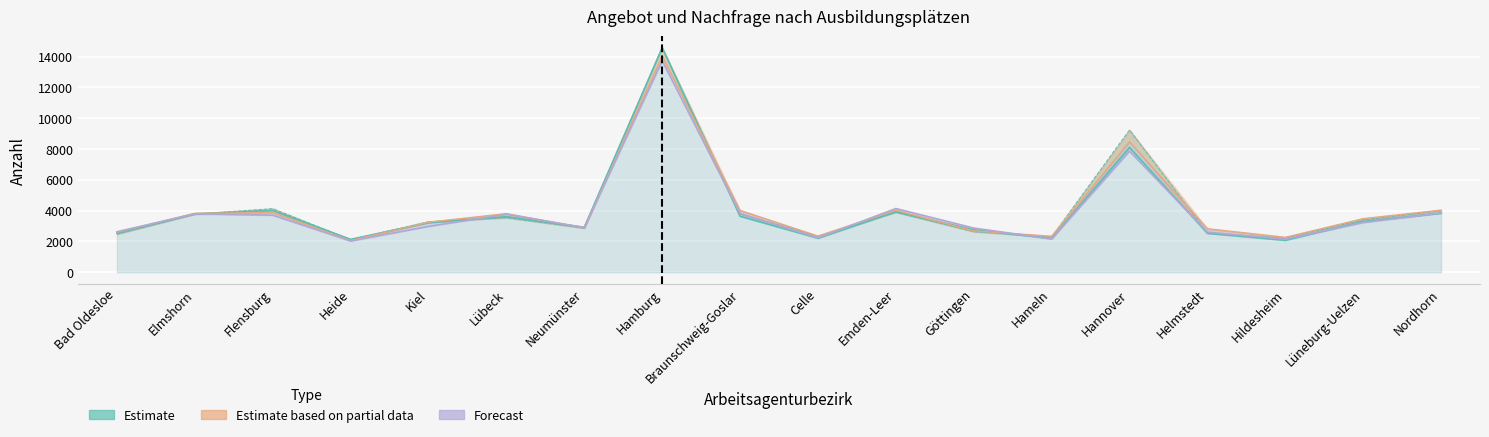

What is the sum of all Nachfrage 2018 values?

73155